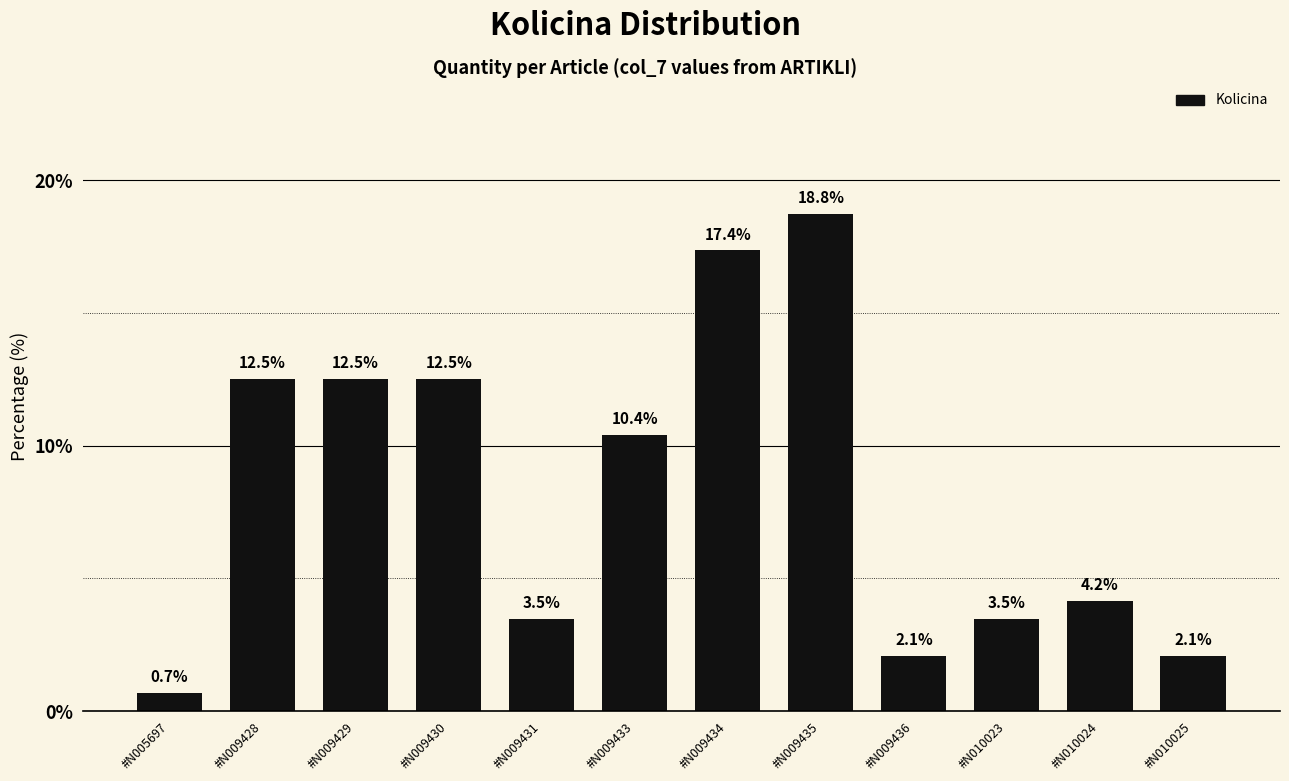

Reading left to right, list all the values displayed in this chart.

0.7	12.5	12.5	12.5	3.5	10.4	17.4	18.8	2.1	3.5	4.2	2.1